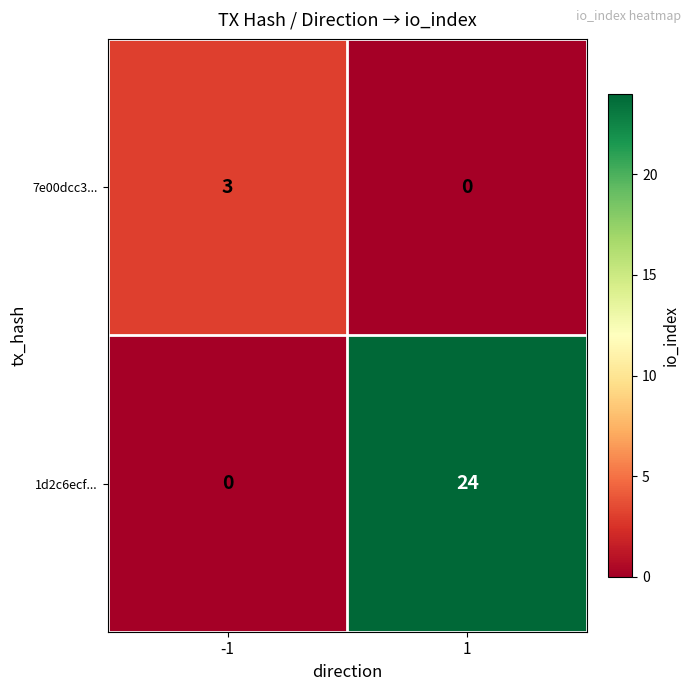

Reading left to right, transcribe all the data shown in this chart.

7e00dcc3...: -1=3	1=0
1d2c6ecf...: -1=0	1=24